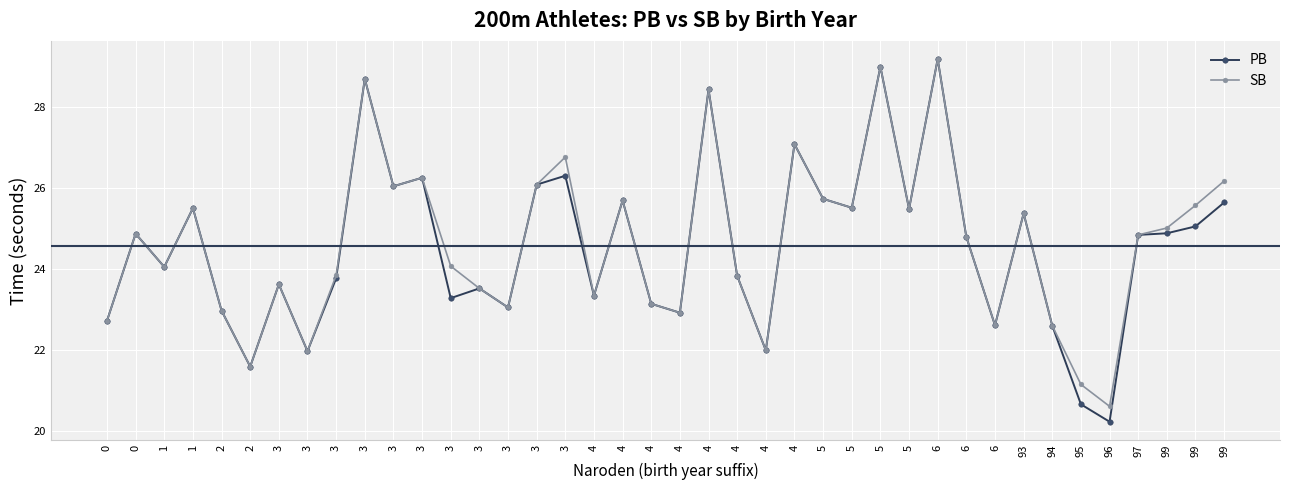

Count the number of data series in this chart.

2